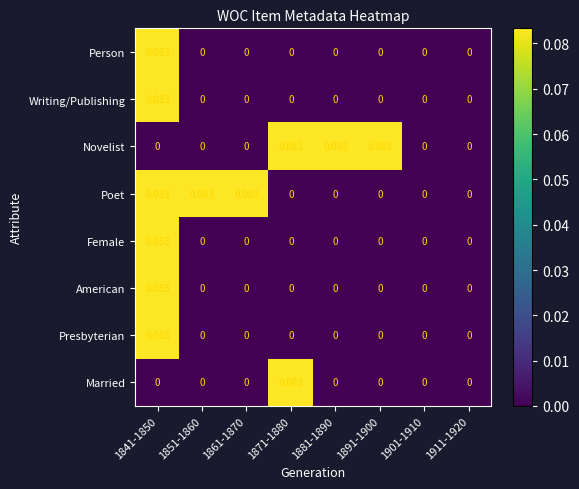

How many positive values does the Writing/Publishing series have?

1